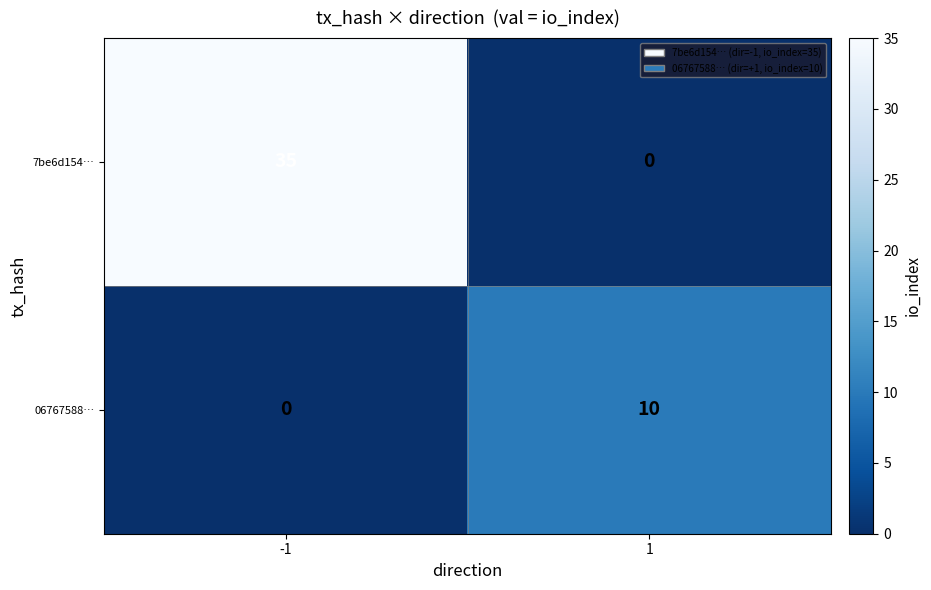

Reading left to right, extract all data points from this chart.

7be6d154…: 35	0
06767588…: 0	10